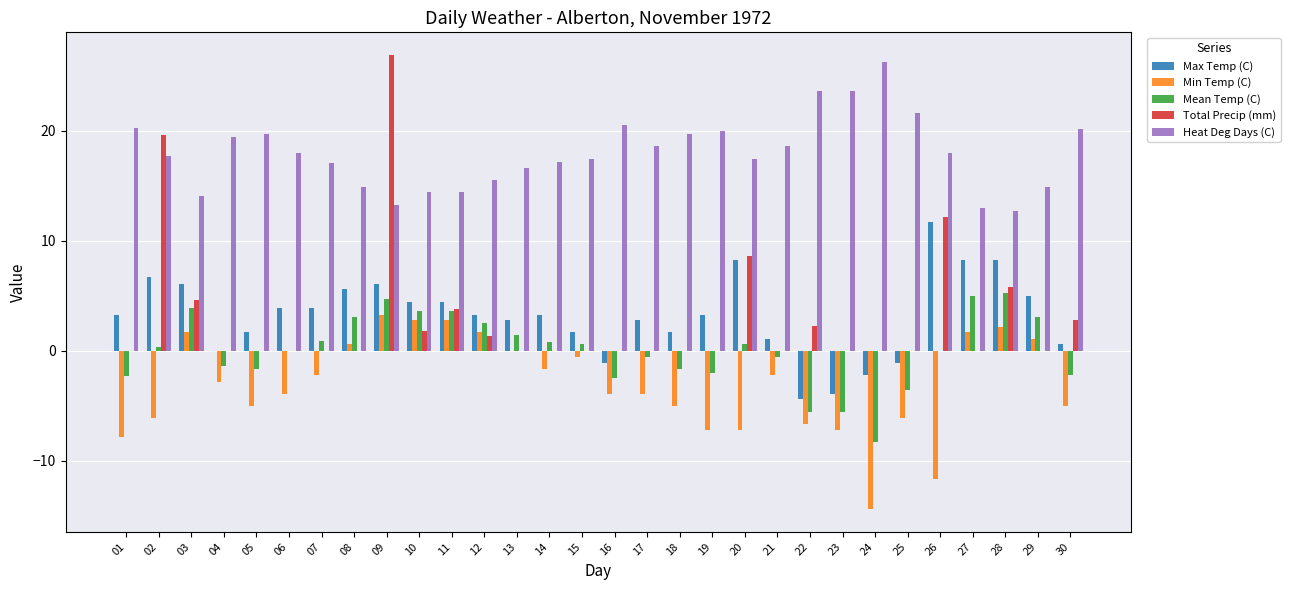

Count the number of data series in this chart.

5